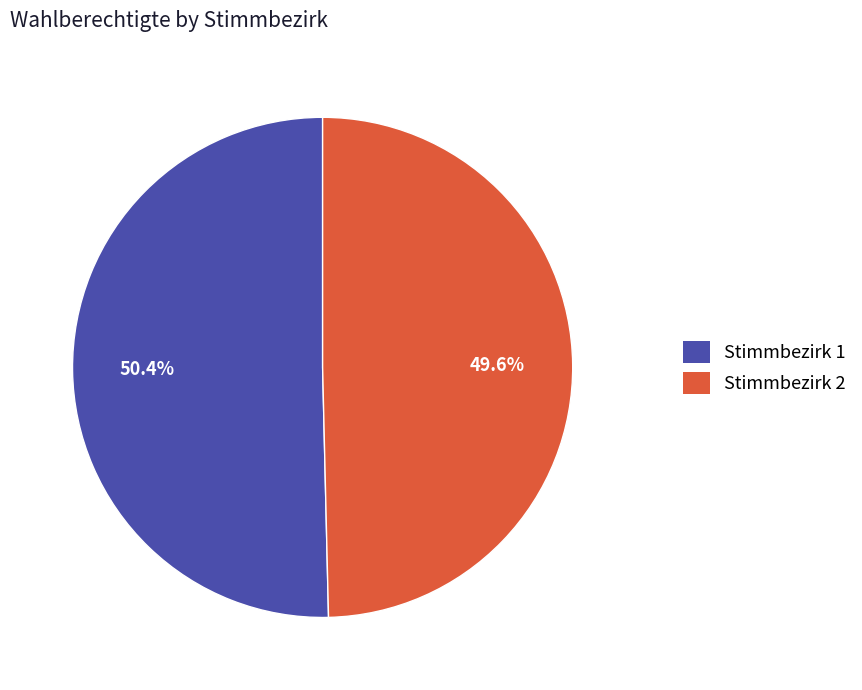

Does any single category account for the majority?

Yes